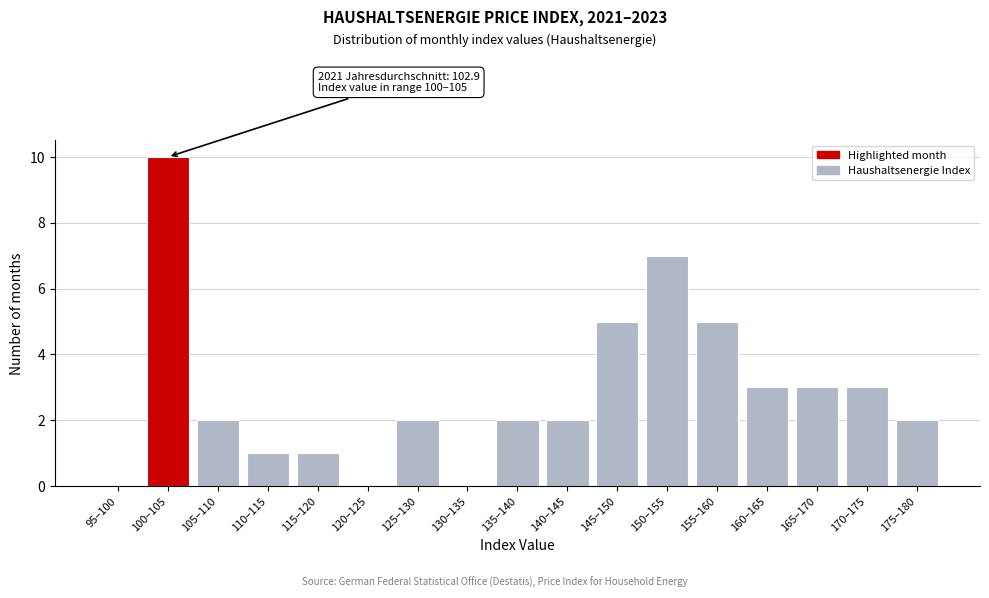

Reading left to right, transcribe all the data shown in this chart.

95–100=0	100–105=10	105–110=2	110–115=1	115–120=1	120–125=0	125–130=2	130–135=0	135–140=2	140–145=2	145–150=5	150–155=7	155–160=5	160–165=3	165–170=3	170–175=3	175–180=2